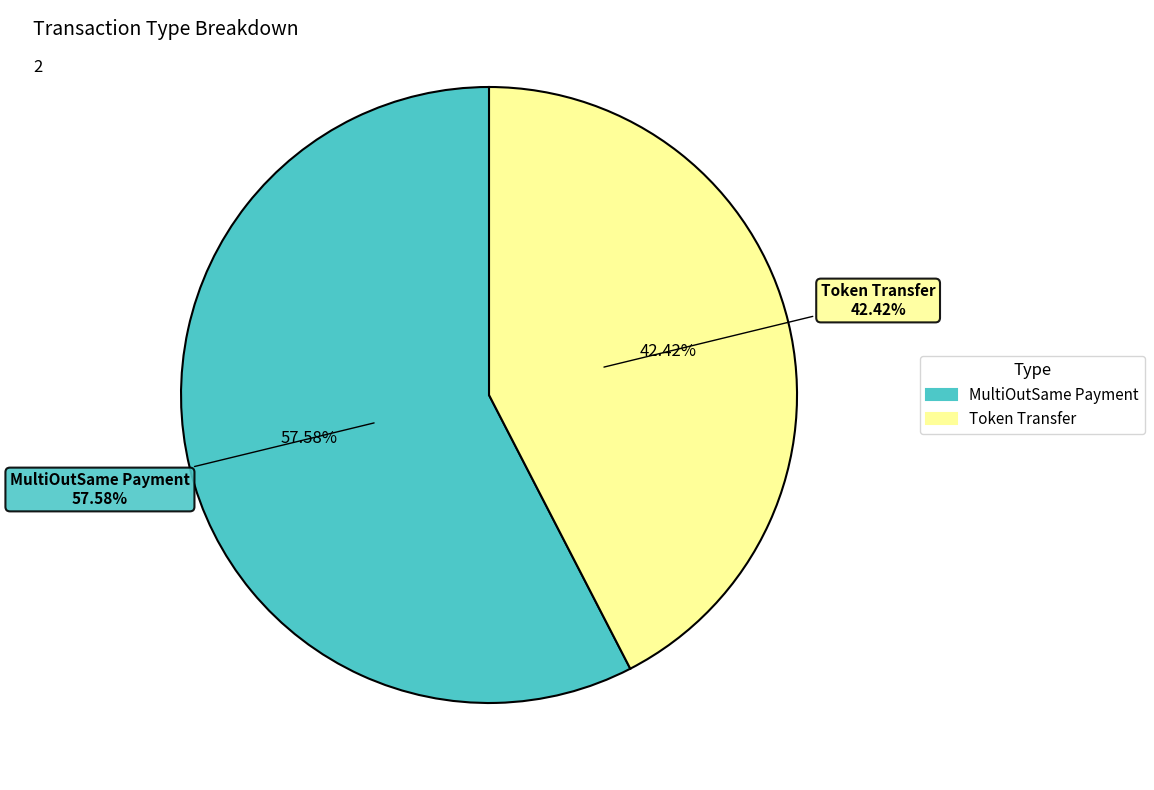

Rank the categories by value from highest to lowest.

671802, 494851